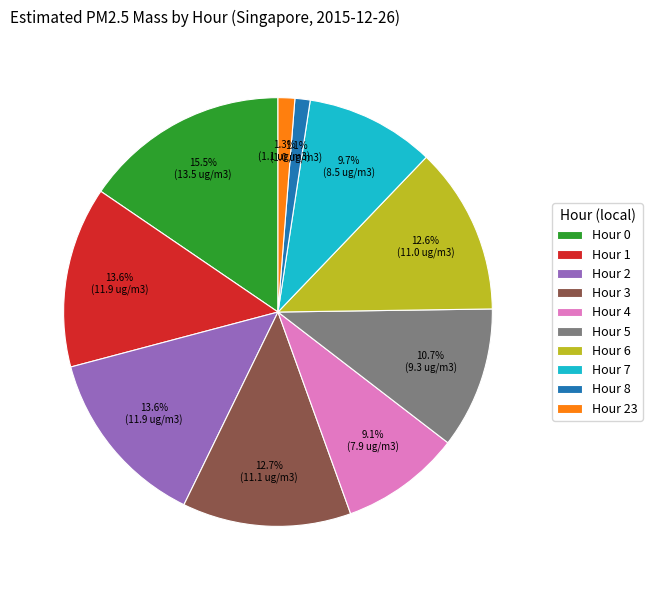

To the nearest percent, what is the combined percentage of Hour 4 and Hour 1?

23%